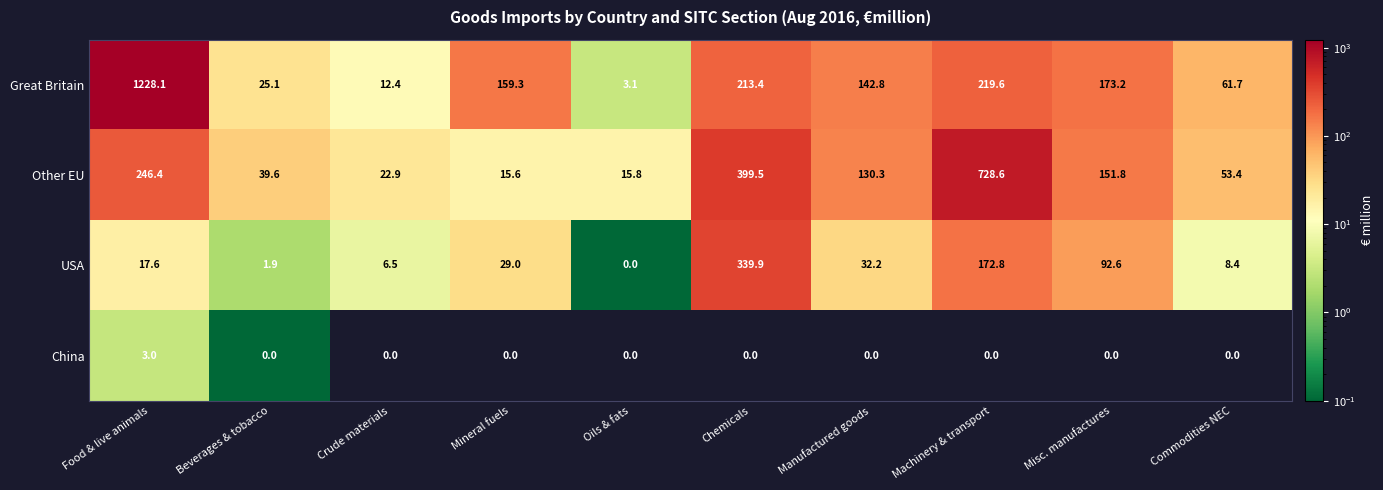

At which label is Other EU closest to 372?

Chemicals